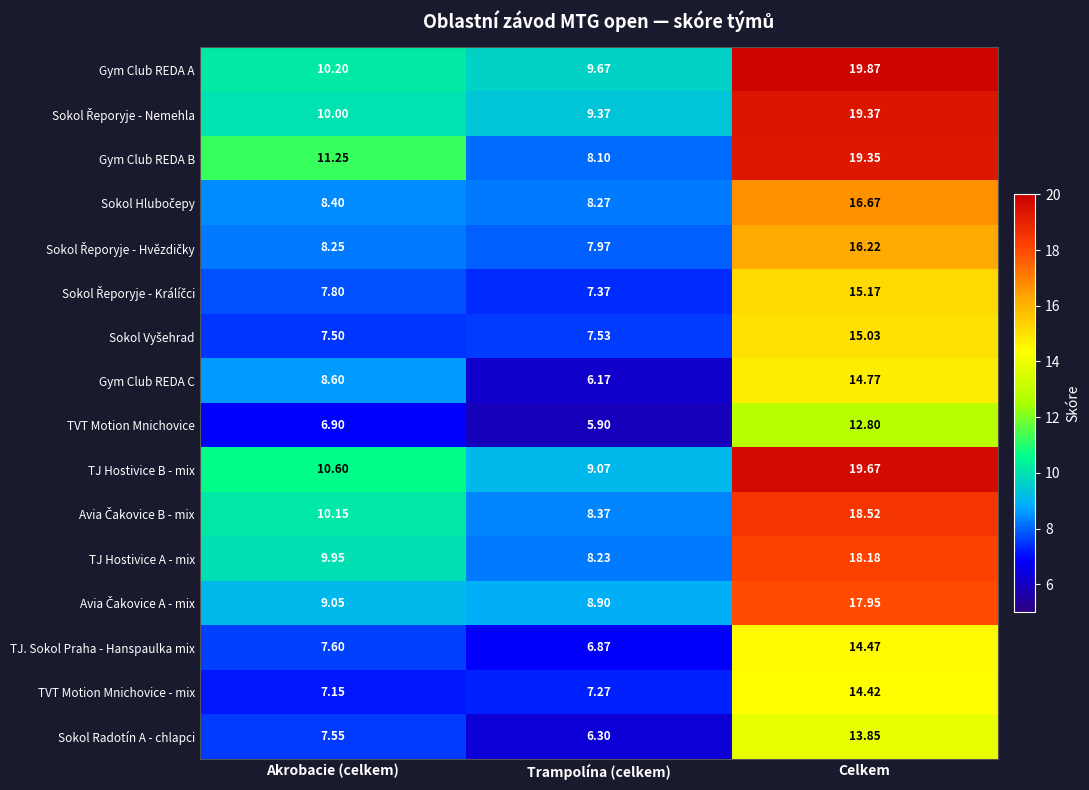

At which label does TJ Hostivice A - mix first exceed 9?

Akrobacie (celkem)